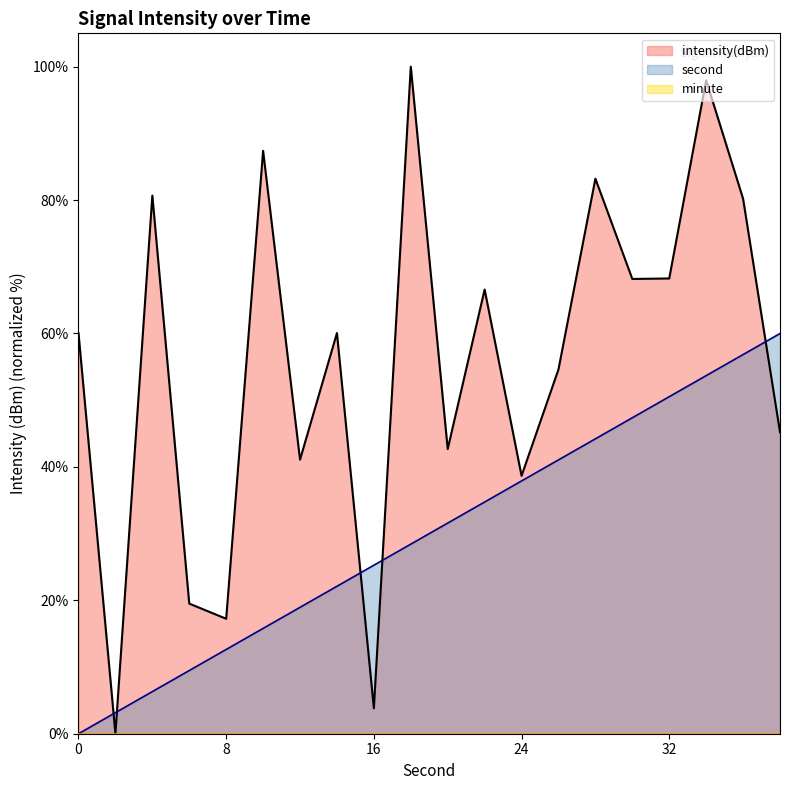

True or false: second and intensity(dBm) intersect in this chart.

True